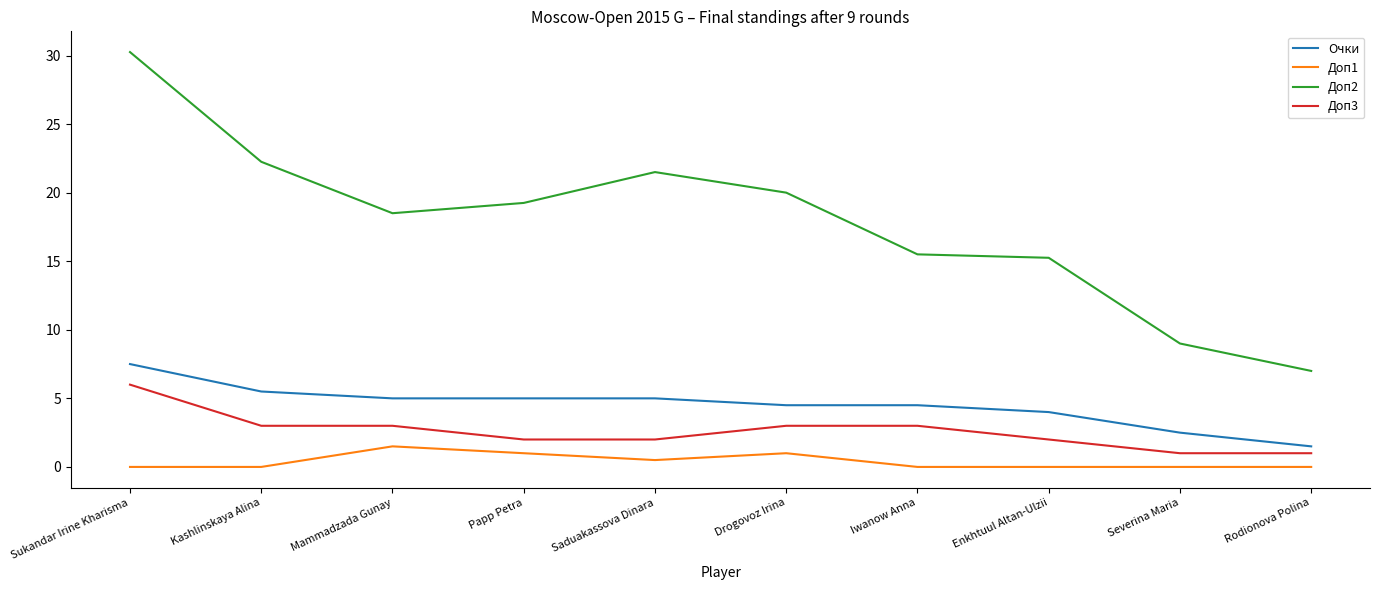

Which series changed the most between Sukandar Irine Kharisma and Rodionova Polina?

Доп2